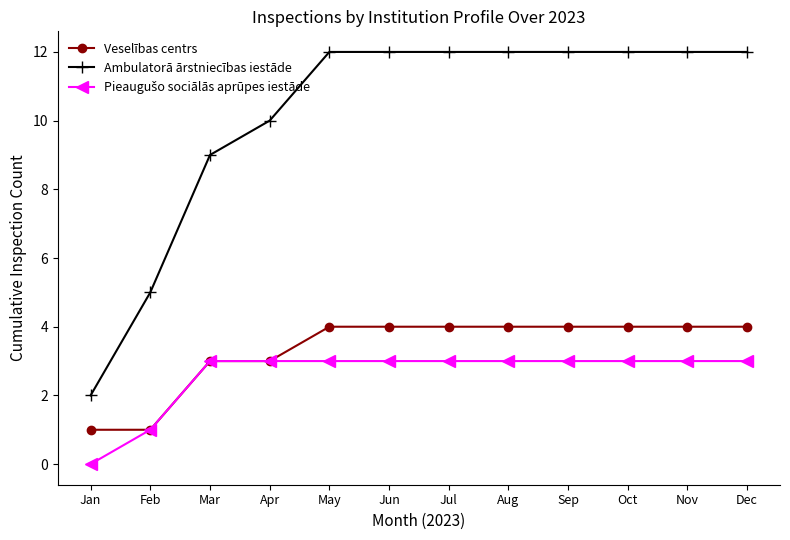

Which label corresponds to the smallest value in the chart?

Jan